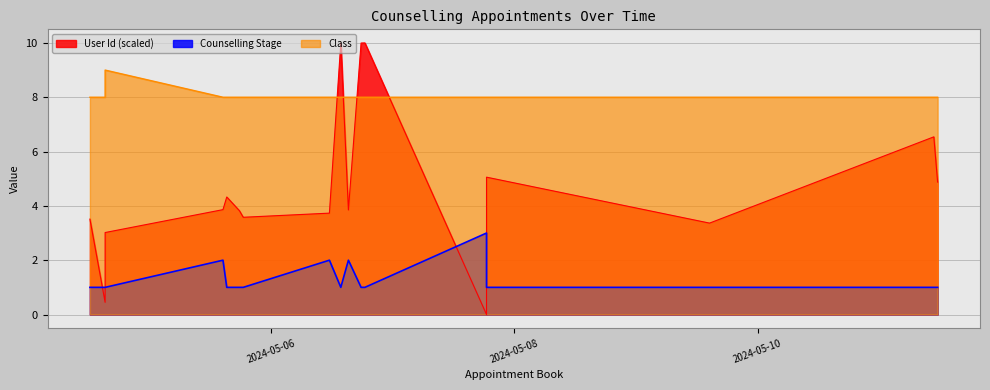

Count the Class values in the range 8 to 9.

17